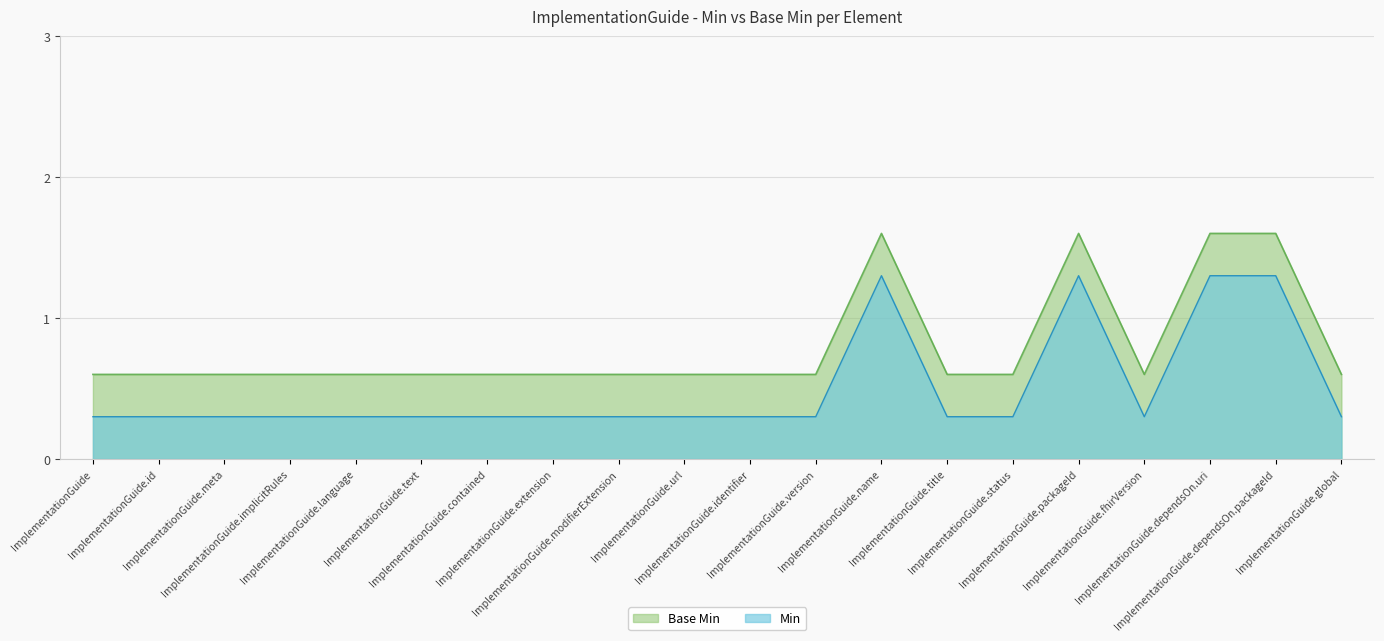

Reading left to right, list all the values displayed in this chart.

Min: ImplementationGuide=0.3	ImplementationGuide.id=0.3	ImplementationGuide.meta=0.3	ImplementationGuide.implicitRules=0.3	ImplementationGuide.language=0.3	ImplementationGuide.text=0.3	ImplementationGuide.contained=0.3	ImplementationGuide.extension=0.3	ImplementationGuide.modifierExtension=0.3	ImplementationGuide.url=0.3	ImplementationGuide.identifier=0.3	ImplementationGuide.version=0.3	ImplementationGuide.name=1.3	ImplementationGuide.title=0.3	ImplementationGuide.status=0.3	ImplementationGuide.packageId=1.3	ImplementationGuide.fhirVersion=0.3	ImplementationGuide.dependsOn.uri=1.3	ImplementationGuide.dependsOn.packageId=1.3	ImplementationGuide.global=0.3
Base Min: ImplementationGuide=0.6	ImplementationGuide.id=0.6	ImplementationGuide.meta=0.6	ImplementationGuide.implicitRules=0.6	ImplementationGuide.language=0.6	ImplementationGuide.text=0.6	ImplementationGuide.contained=0.6	ImplementationGuide.extension=0.6	ImplementationGuide.modifierExtension=0.6	ImplementationGuide.url=0.6	ImplementationGuide.identifier=0.6	ImplementationGuide.version=0.6	ImplementationGuide.name=1.6	ImplementationGuide.title=0.6	ImplementationGuide.status=0.6	ImplementationGuide.packageId=1.6	ImplementationGuide.fhirVersion=0.6	ImplementationGuide.dependsOn.uri=1.6	ImplementationGuide.dependsOn.packageId=1.6	ImplementationGuide.global=0.6